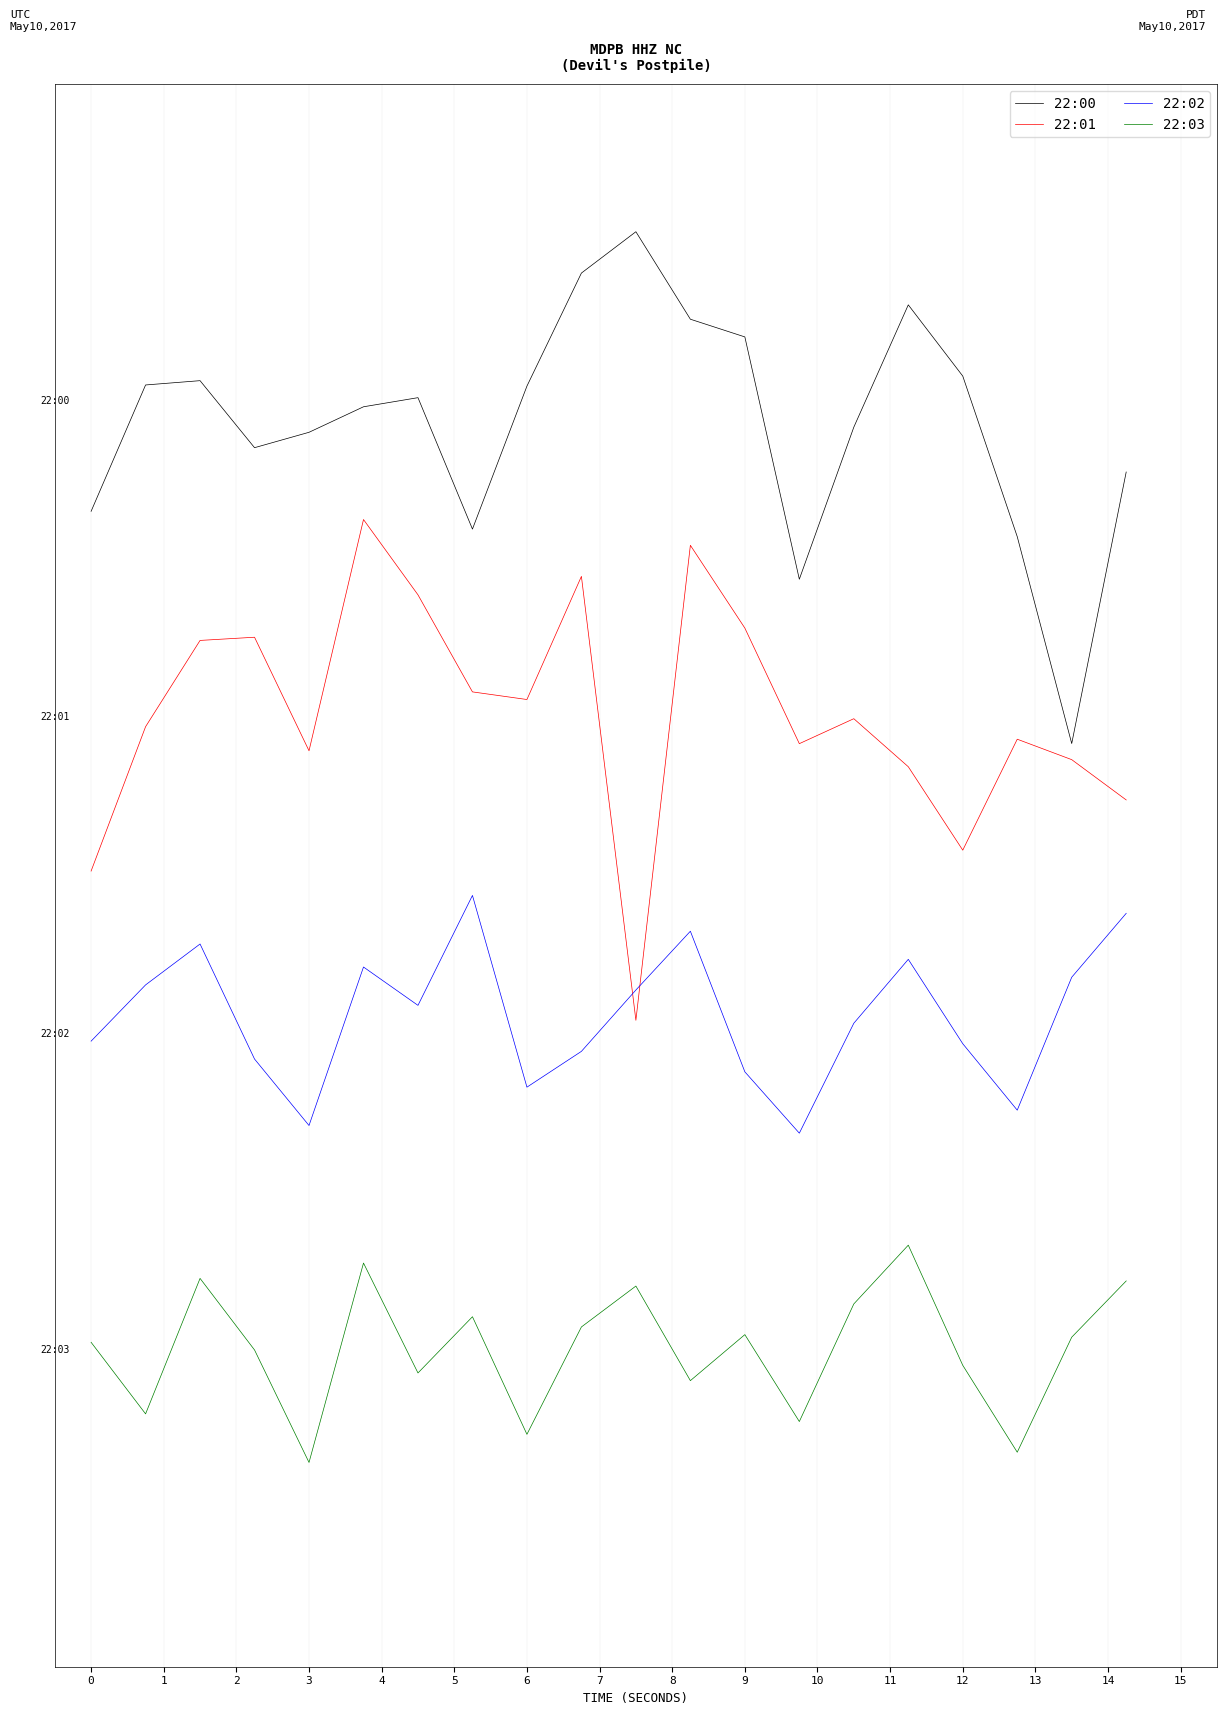

At which category does the chart reach its minimum across all series?

3